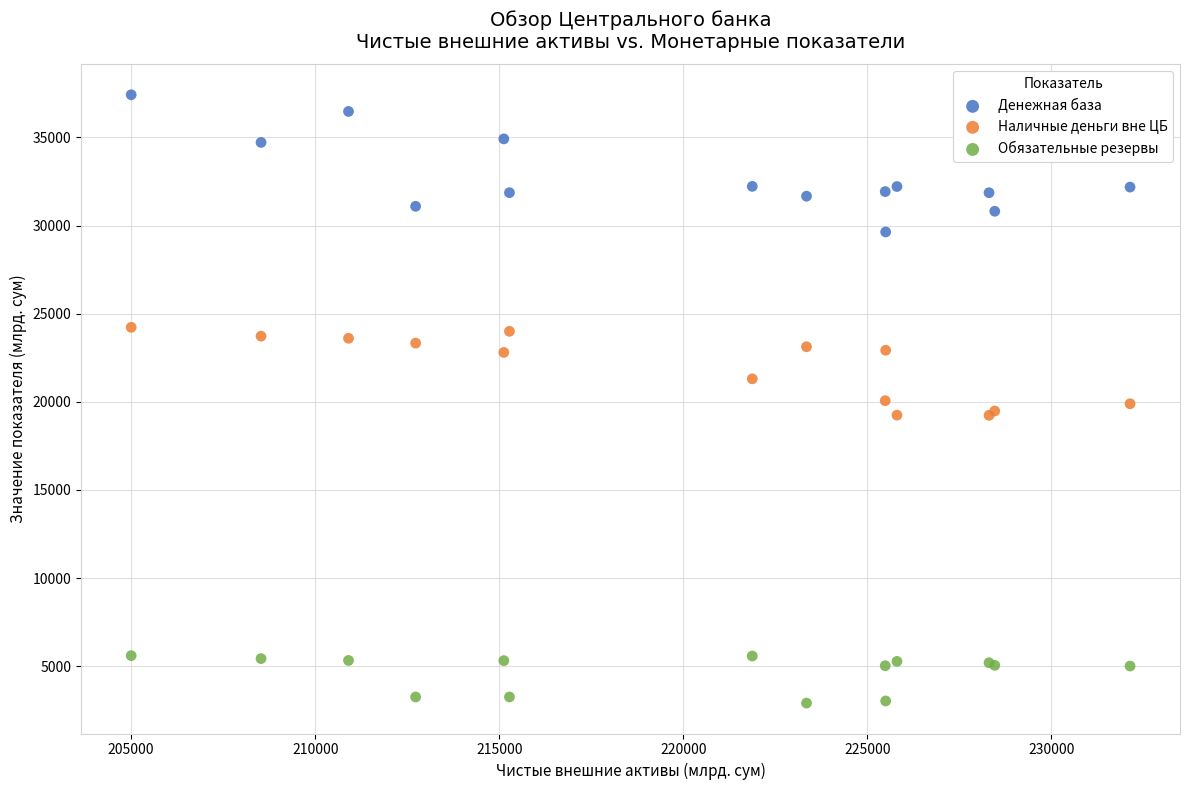

Which series contains the highest Y value?

Денежная база